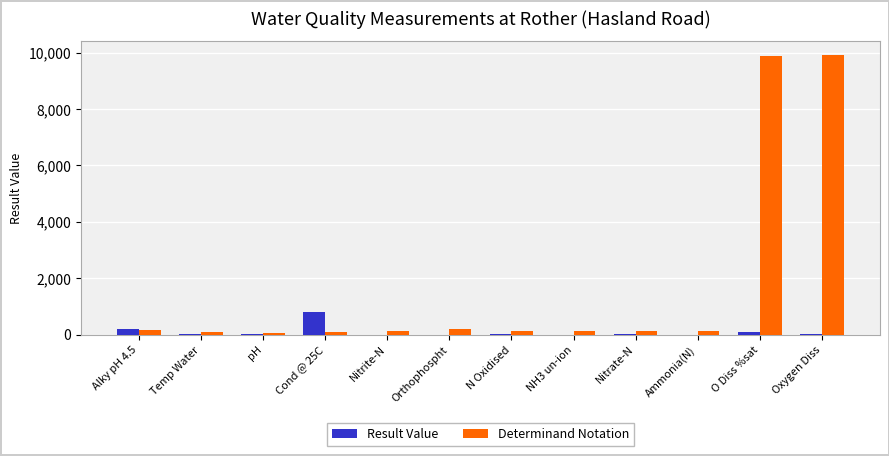

Where is Result Value nearest to the value 400?

Alky pH 4.5